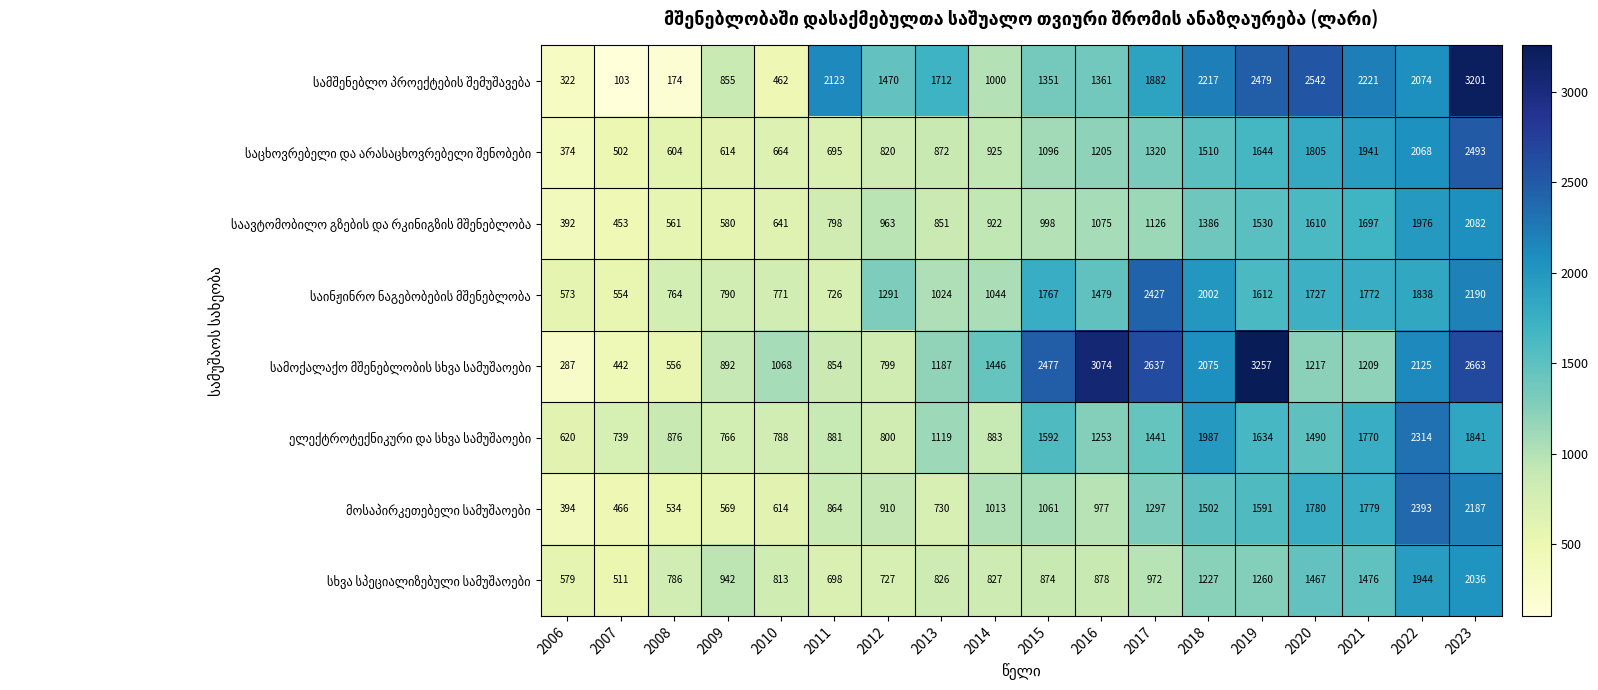

What is the difference between the highest and lowest values at 2020?

1325